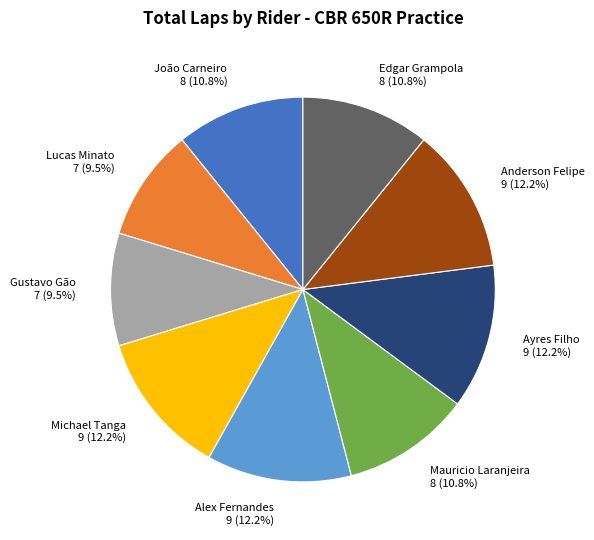

Does Ayres Filho account for over 50% of the chart?

No